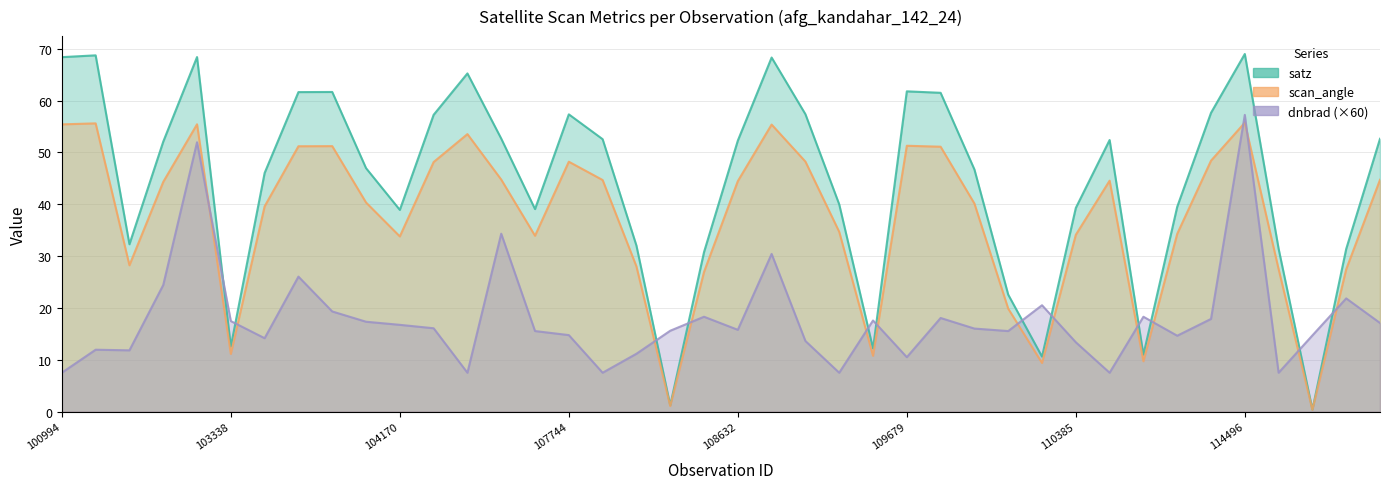

Between 104170 and 108985, which series saw the biggest shift?

dnbrad